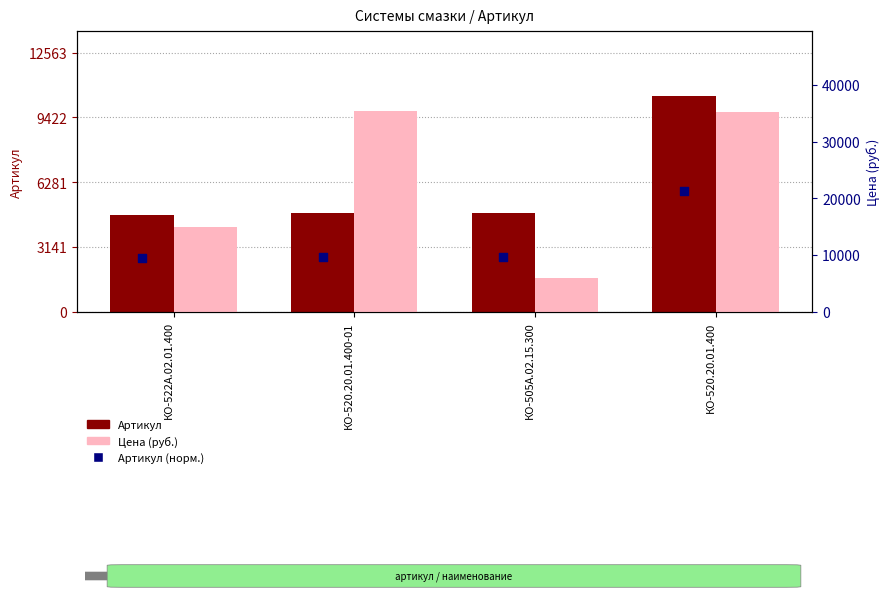

Which series has the widest spread of Y values?

Цена (руб.)